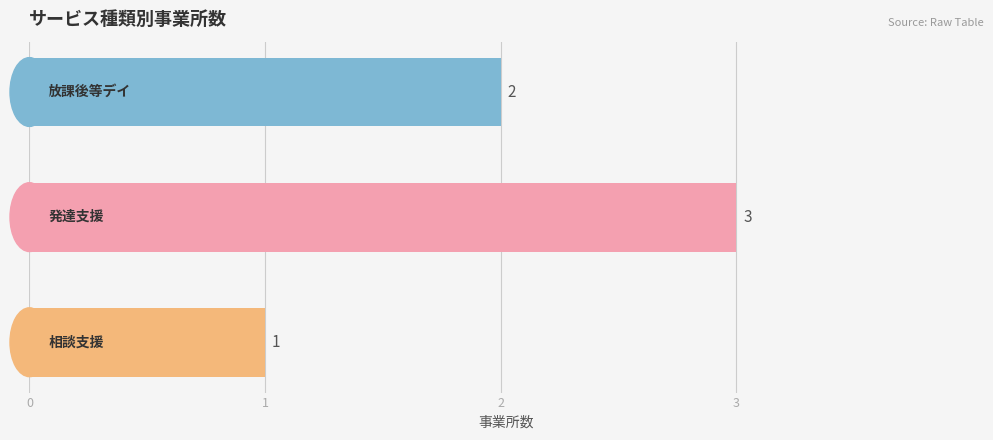

Count the values in the range 1 to 3.

3